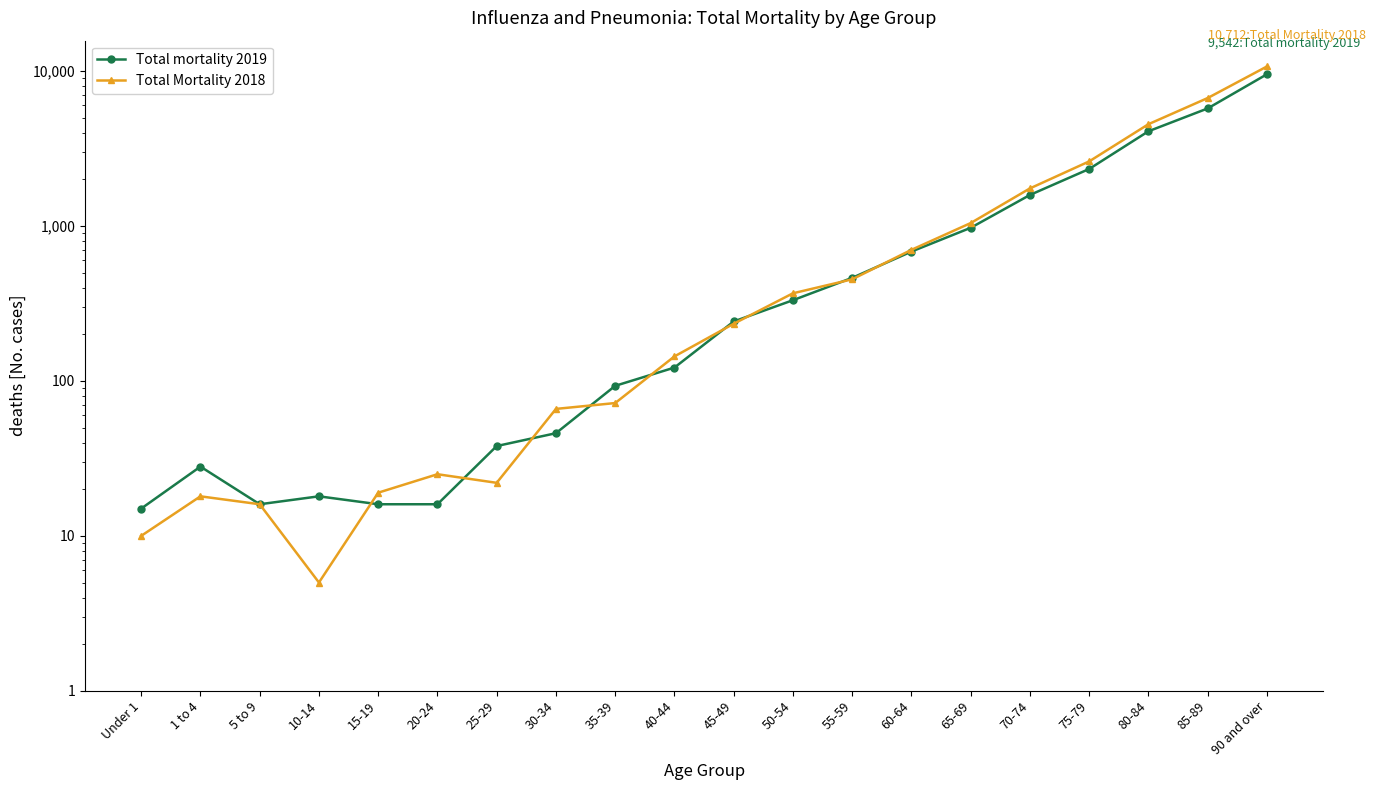

True or false: Total mortality 2019 has more than 2 points higher than both neighbors.

False